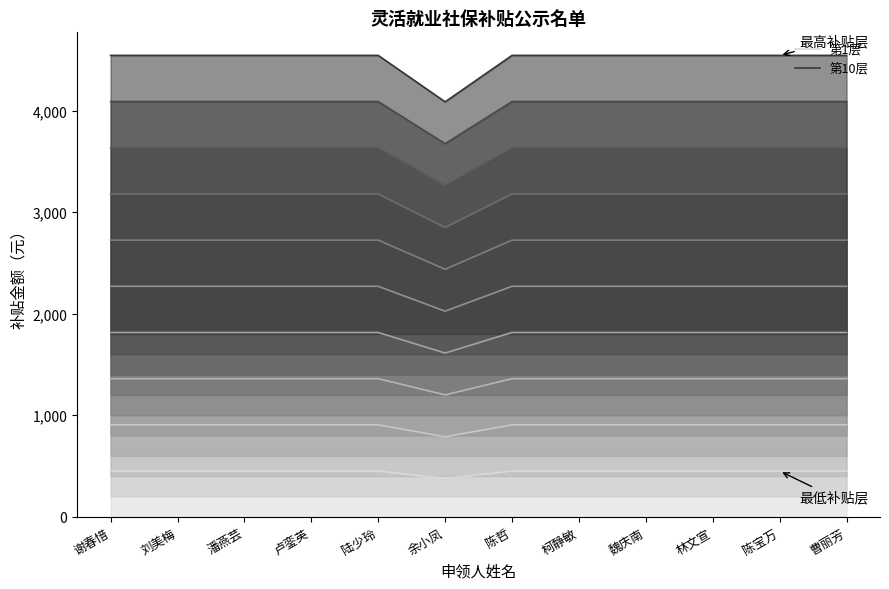

Reading left to right, what are all the values shown in this chart?

第1层: 450.0	450.0	450.0	450.0	450.0	375.0	450.0	450.0	450.0	450.0	450.0	450.0
第10层: 4545.0	4545.0	4545.0	4545.0	4545.0	4087.5	4545.0	4545.0	4545.0	4545.0	4545.0	4545.0